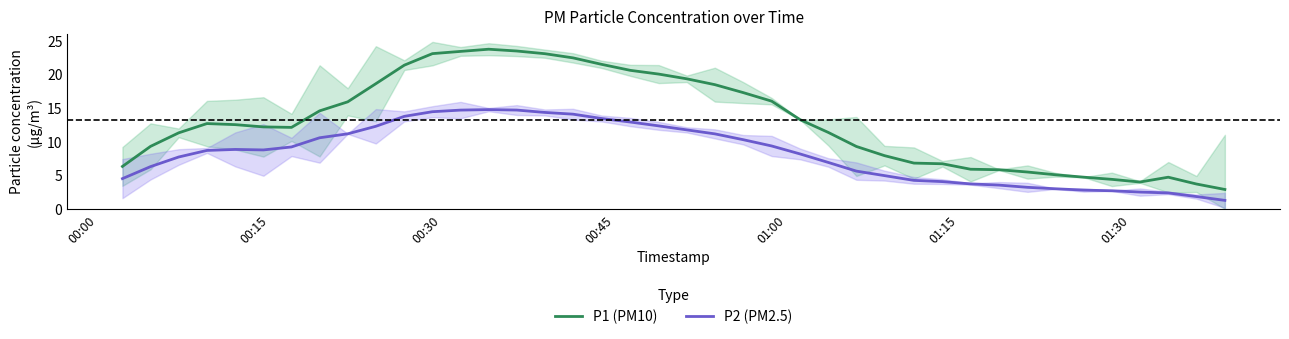

True or false: P1 (PM10) and P2 (PM2.5) cross at least once.

False